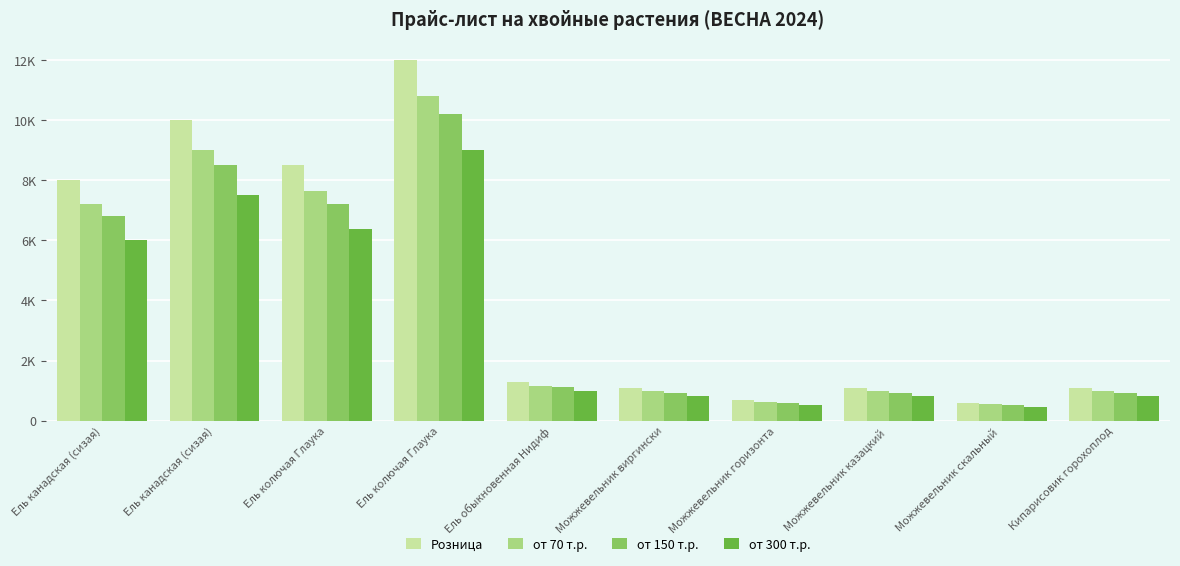

What are all the series names shown in the legend?

Розница, от 70 т.р., от 150 т.р., от 300 т.р.